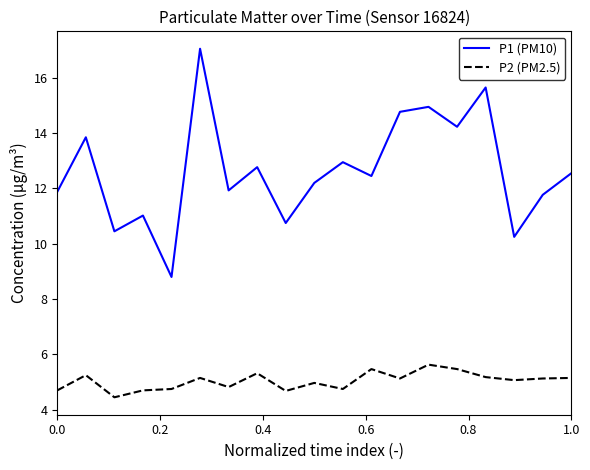

Rank the series by their maximum value, from lowest to highest.

P2 (PM2.5), P1 (PM10)